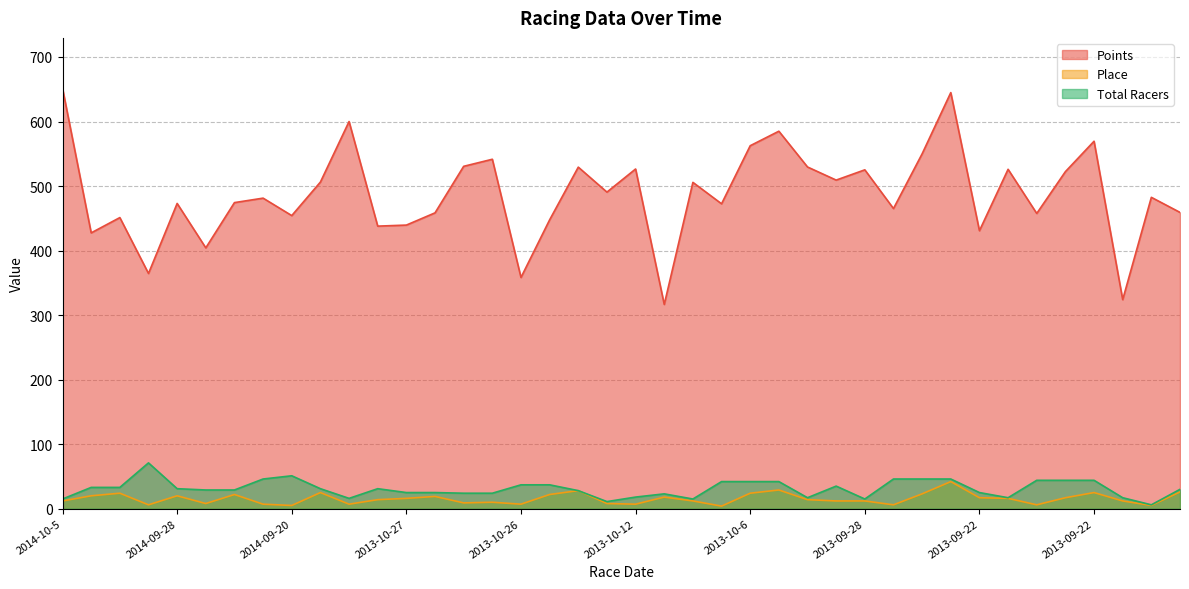

What is the difference between the second highest and second lowest values in the Place series?

24.0